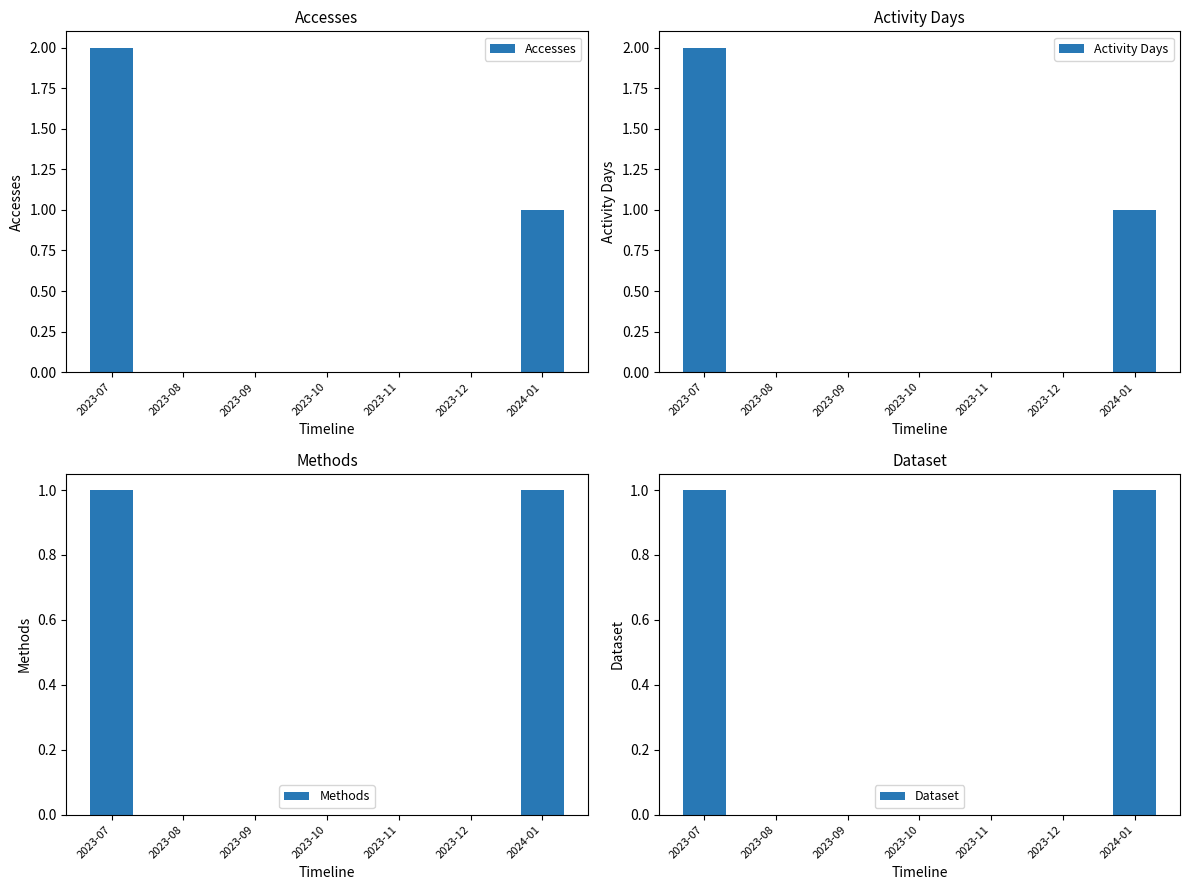

Is the value of Methods at 2023-07 greater than the value of Dataset at 2023-10?

Yes